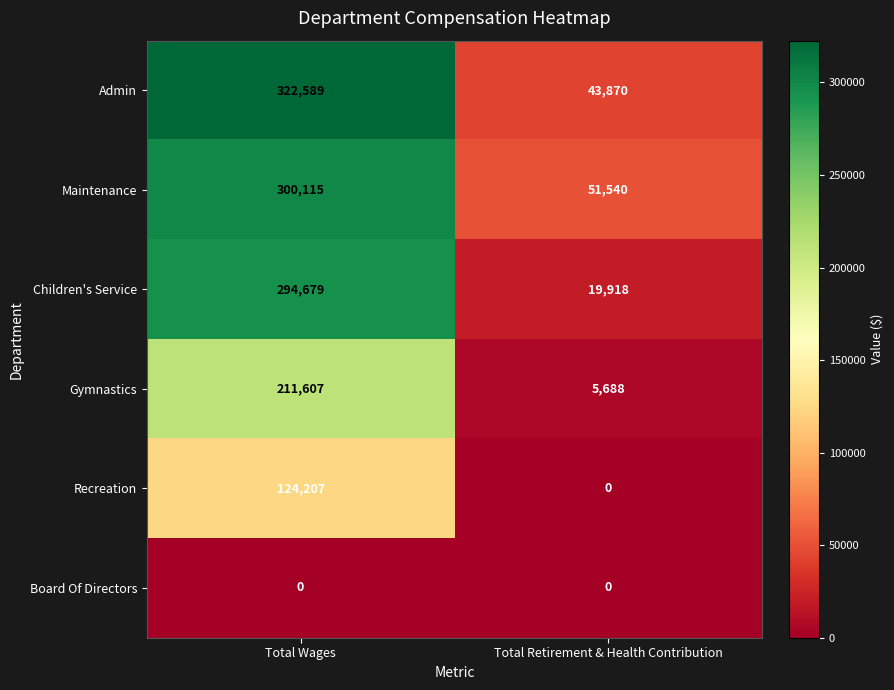

Is it true that Gymnastics equals 3029 at Total Retirement & Health Contribution?

False